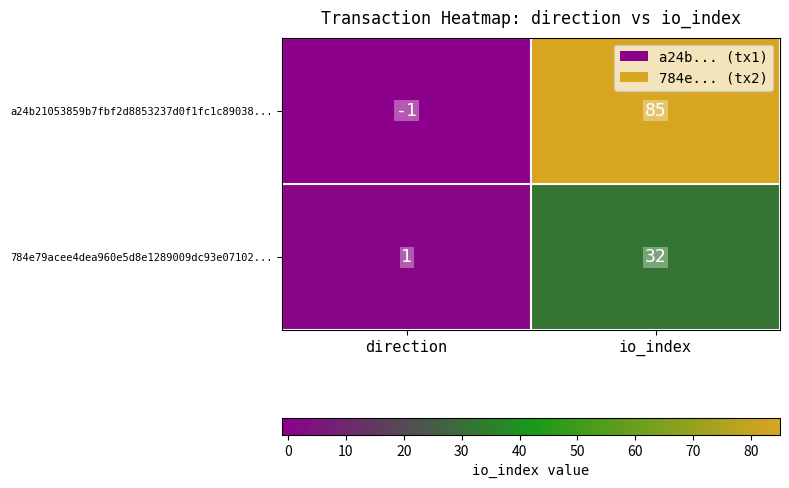

Which series changed the most between direction and io_index?

a24b21053859b7fbf2d8853237d0f1fc1c89038...